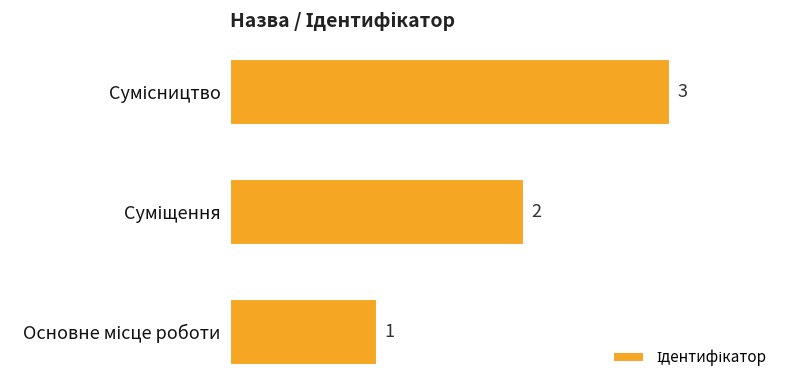

What is the maximum value shown in the chart?

3